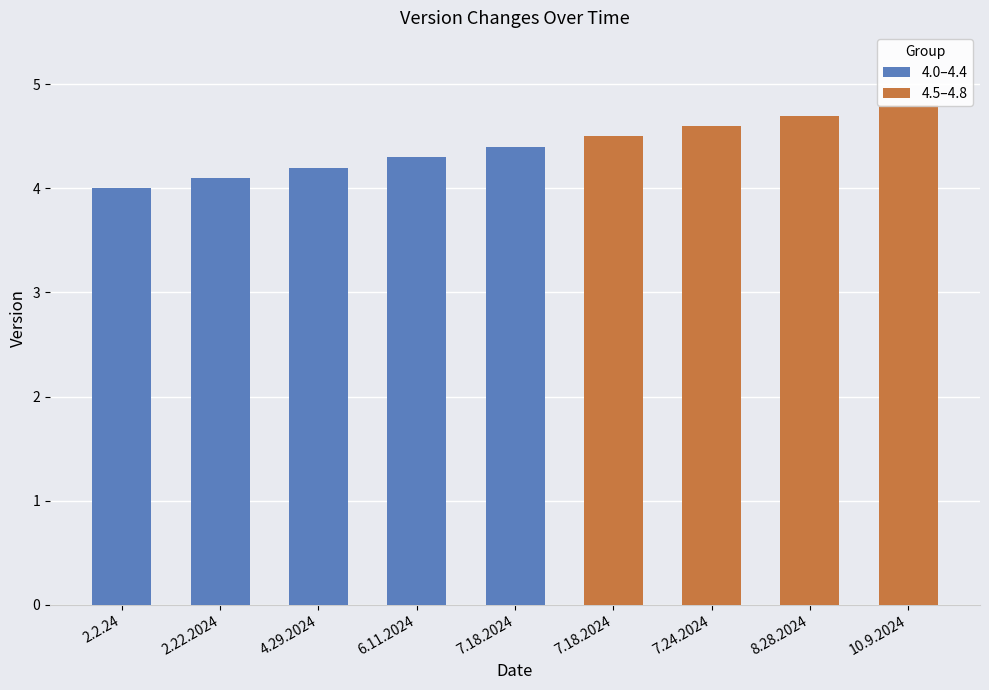

How many data points in 4.0–4.4 are above 4?

4